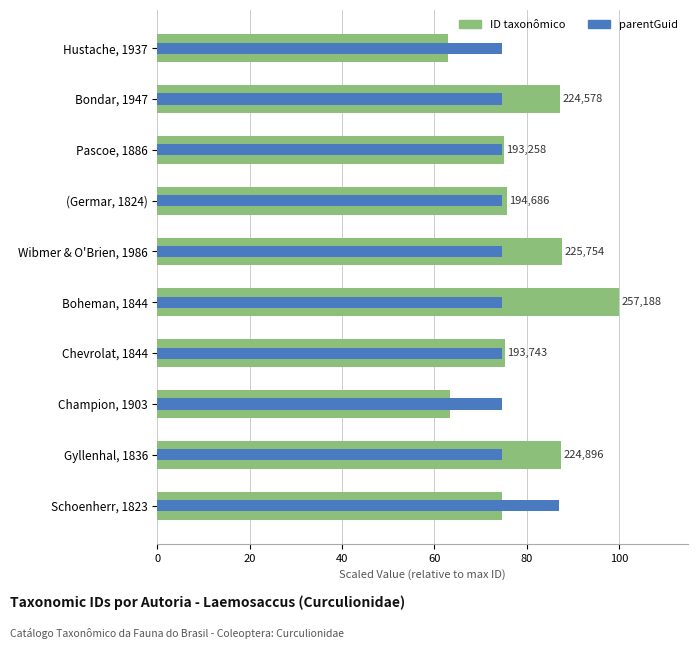

At how many categories does at least one series exceed 75?

8